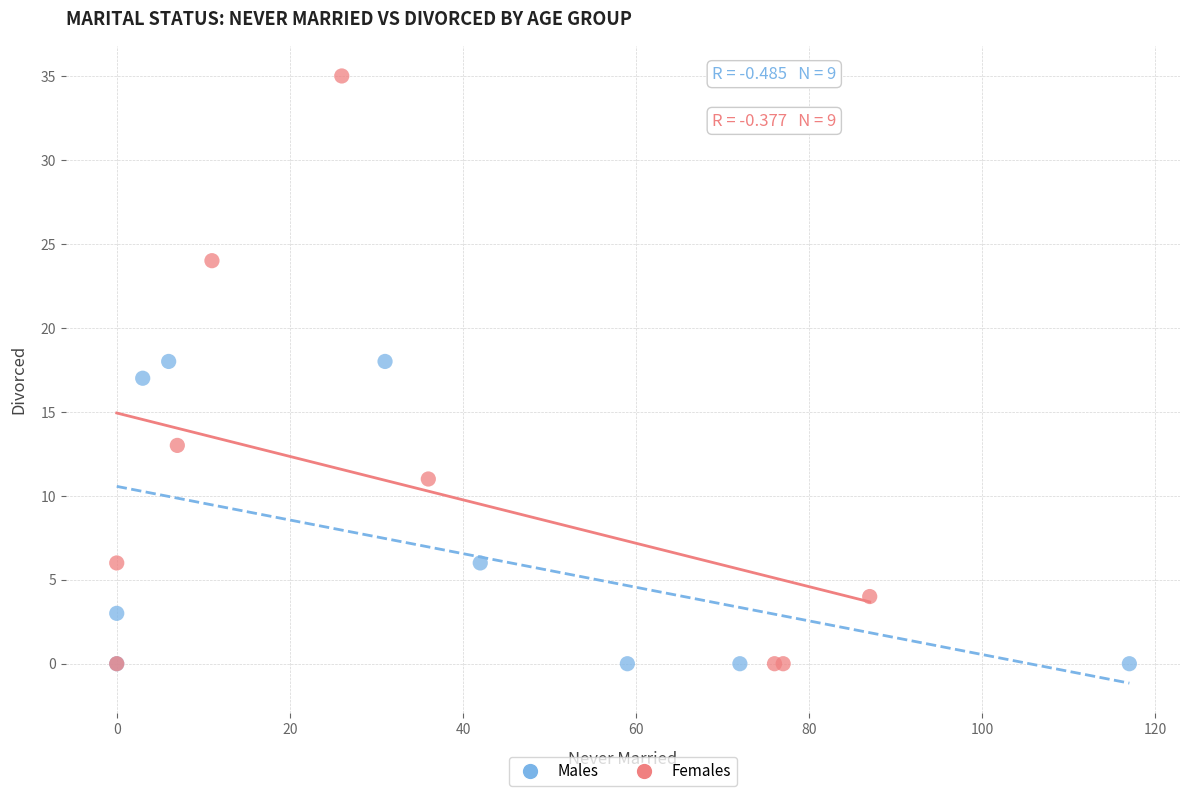

Which series has the largest Y range (max minus min)?

Females